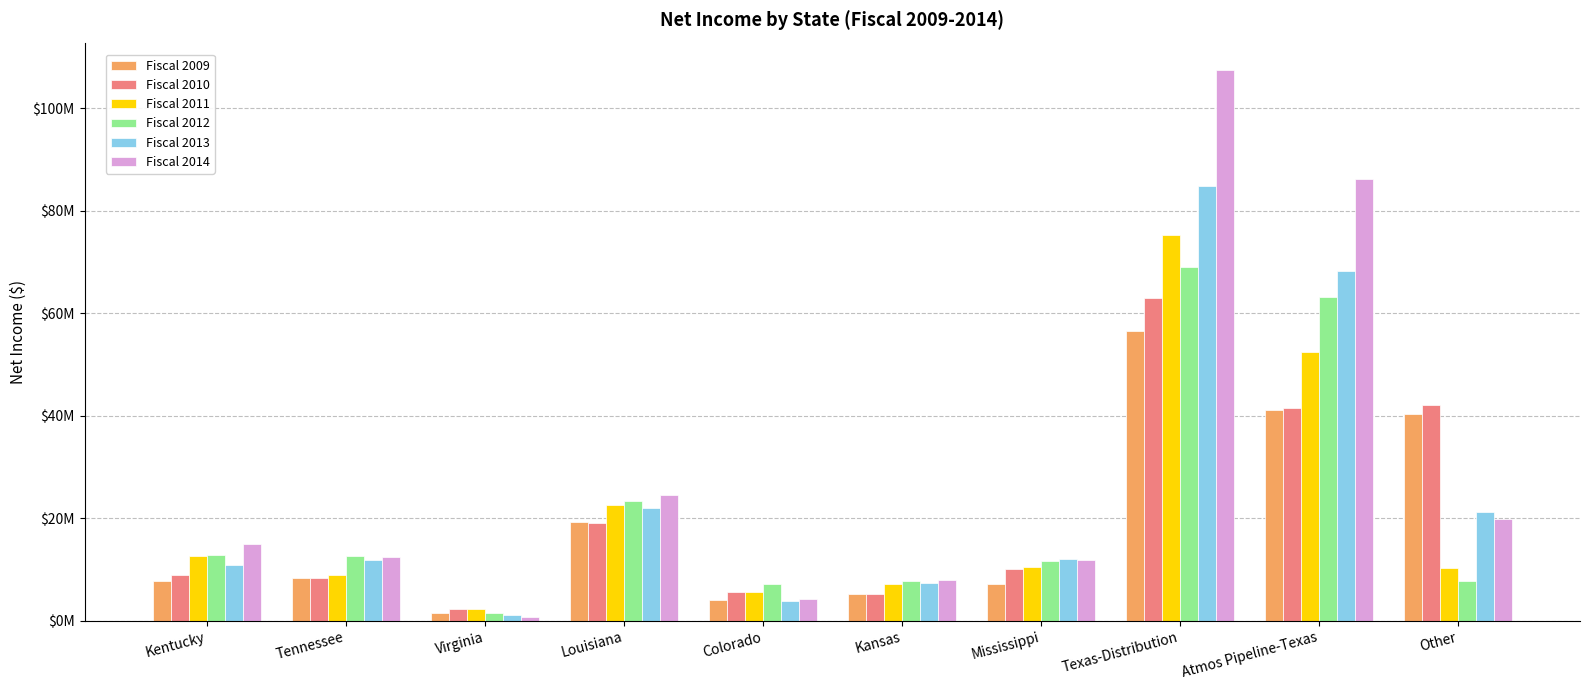

The value of Fiscal 2010 at Texas-Distribution is 62863528.5. True or false?

True